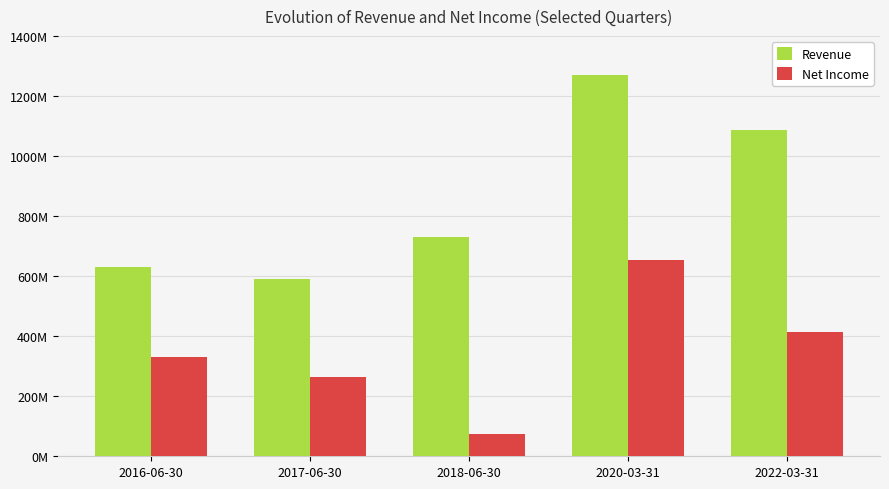

Is the value of Net Income at 2016-06-30 greater than the value of Revenue at 2016-06-30?

No